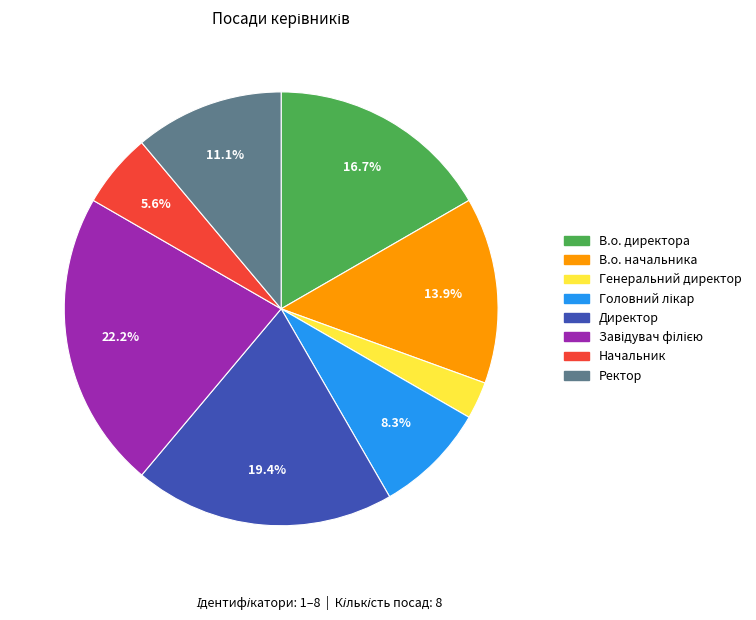

Which category has the smallest portion of the pie?

Генеральний директор